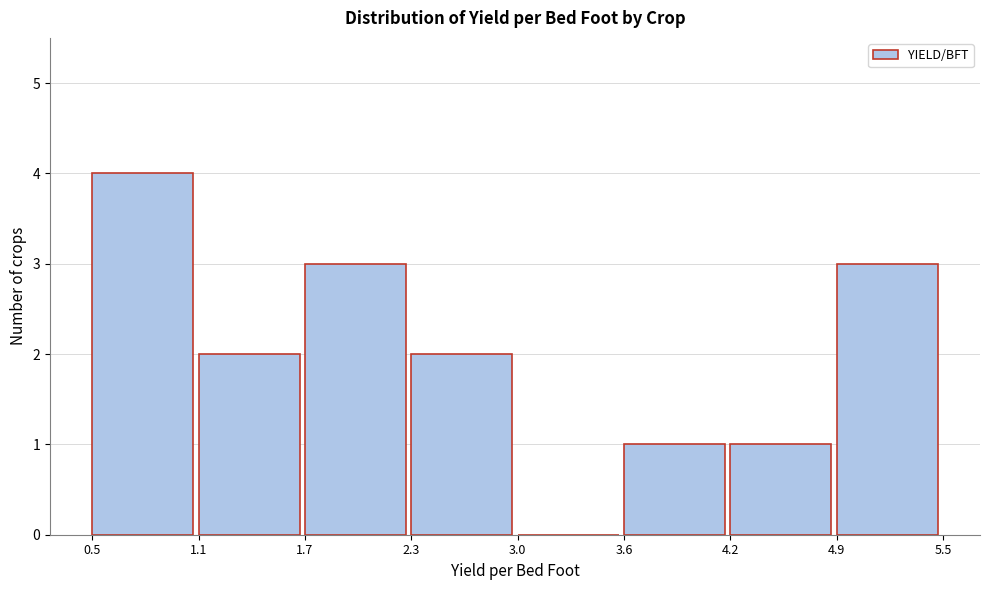

Over which range of the x-axis is the bar tallest?

0.5 to 1.1